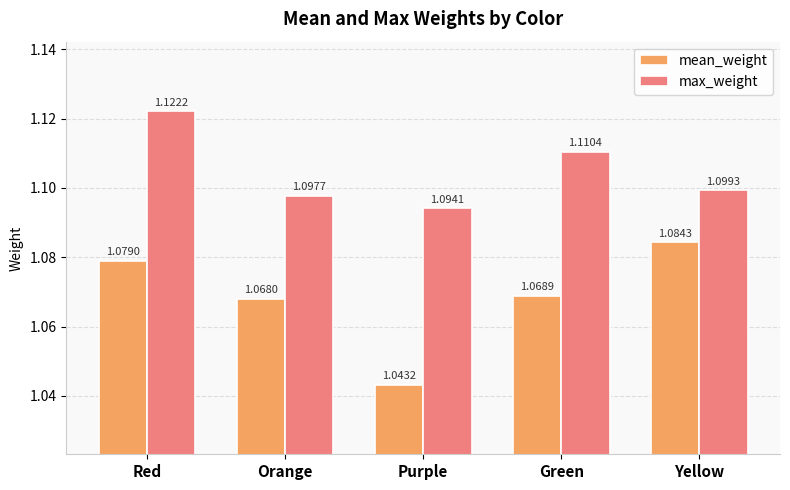

Which label corresponds to the smallest value in the chart?

Purple